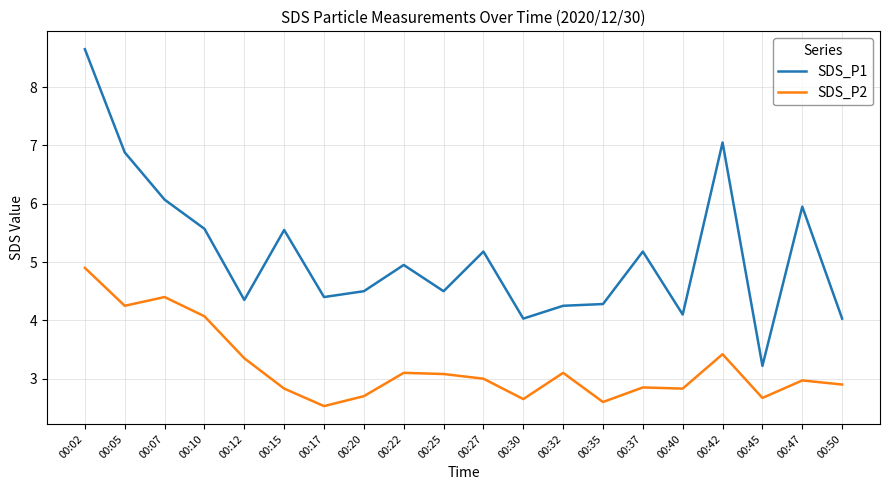

Where is the first local minimum for SDS_P1?

00:12